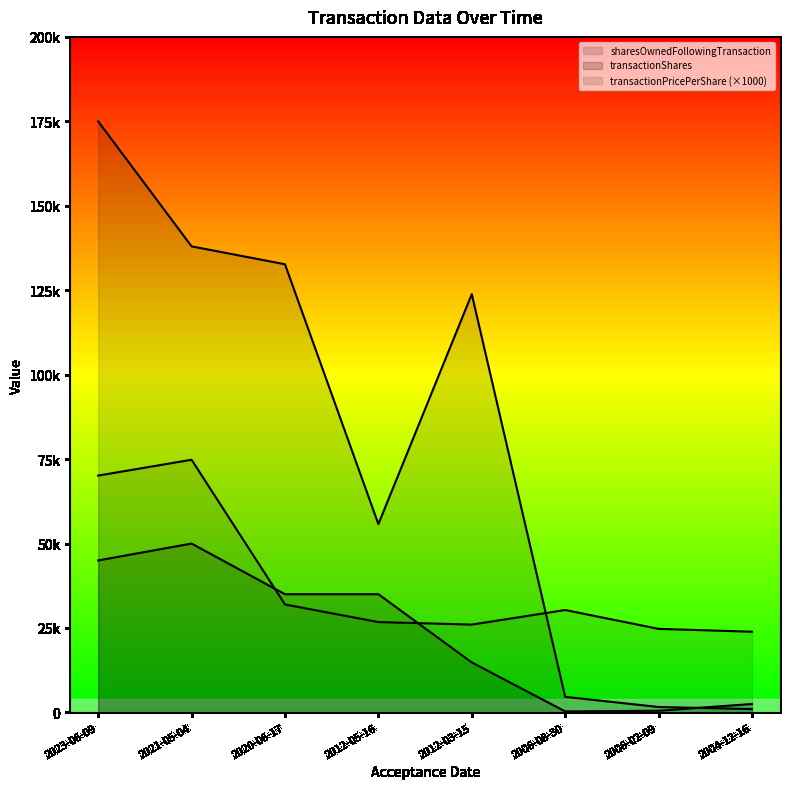

Which series has the largest range (max minus min)?

sharesOwnedFollowingTransaction